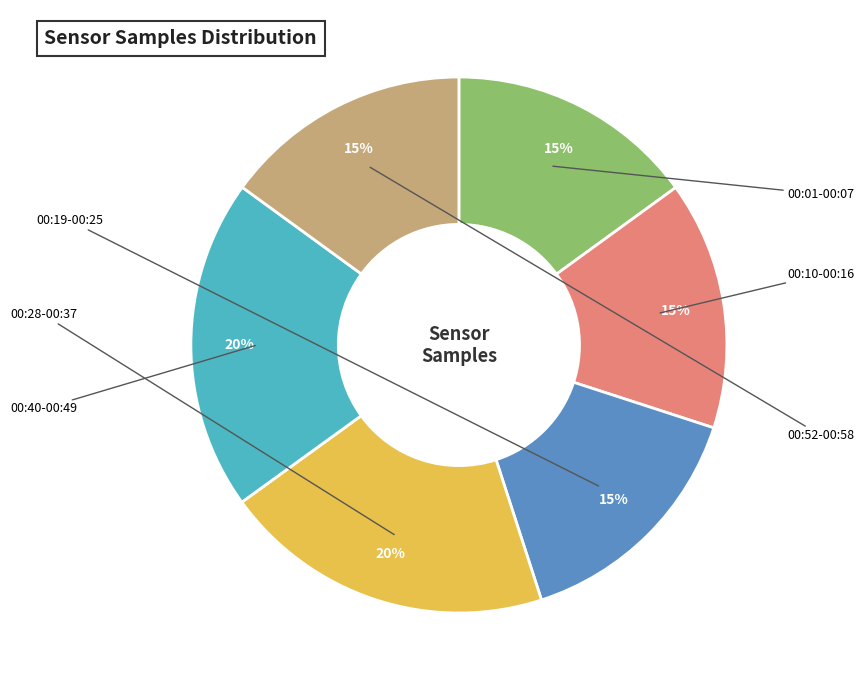

Does any single category account for the majority?

No